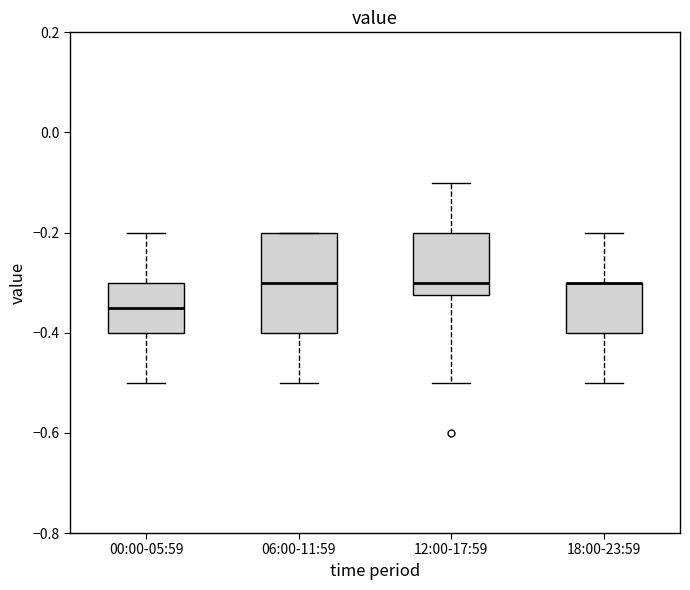

Reading left to right, transcribe this box plot: for each box, give where its median line is, the range the box spans, and where its two whiskers end, as read against the y-axis. The values are not printed on the chart, so give them approximately, as read against the axis.

00:00-05:59: median -0.34, box -0.40 to -0.30, whiskers -0.50 to -0.20
06:00-11:59: median -0.30, box -0.40 to -0.20, whiskers -0.50 to -0.20
12:00-17:59: median -0.30, box -0.32 to -0.20, whiskers -0.50 to -0.10
18:00-23:59: median -0.30 (drawn on the box's upper edge), box -0.40 to -0.30, whiskers -0.50 to -0.20